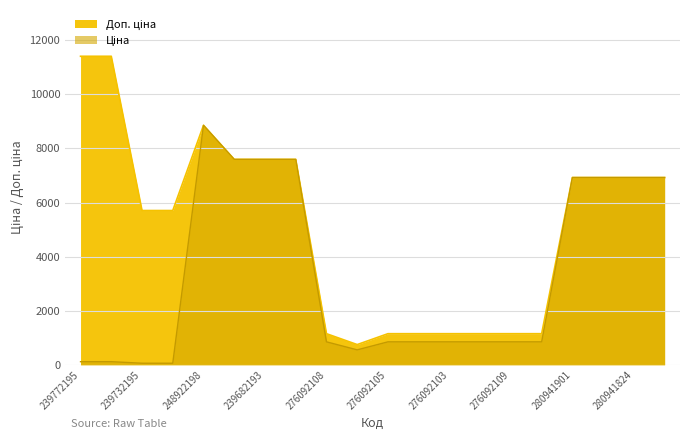

True or false: Доп. ціна and Ціна intersect in this chart.

False